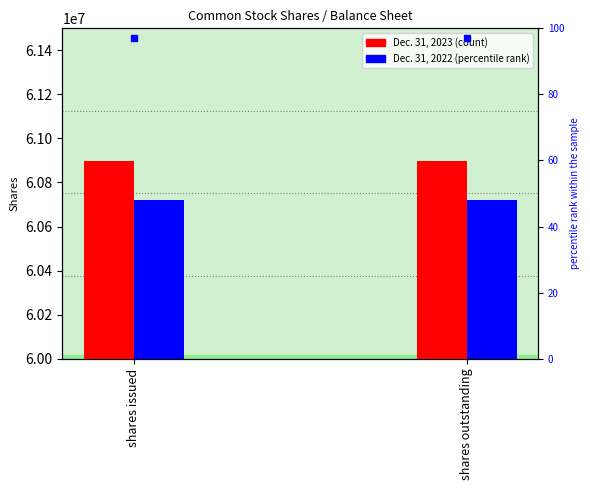

What is the label of the 1st bar from the left?

shares issued